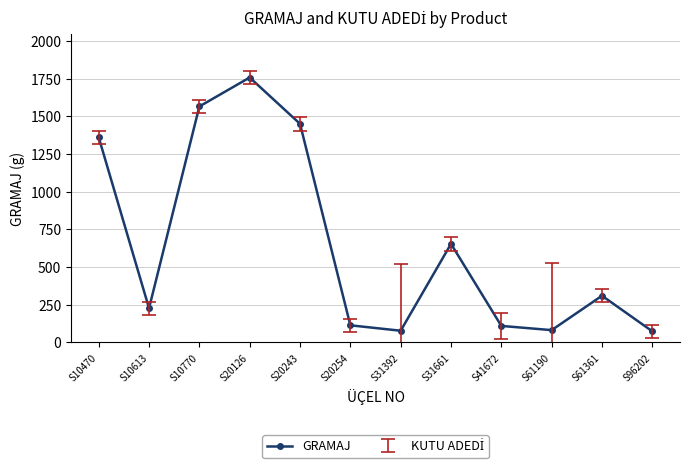

What is the value of the 7th point from the left?

78